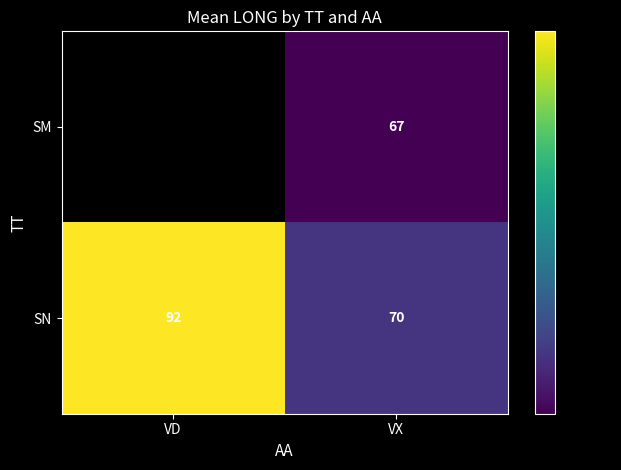

What is the difference between the highest and lowest values at VD?

91.5